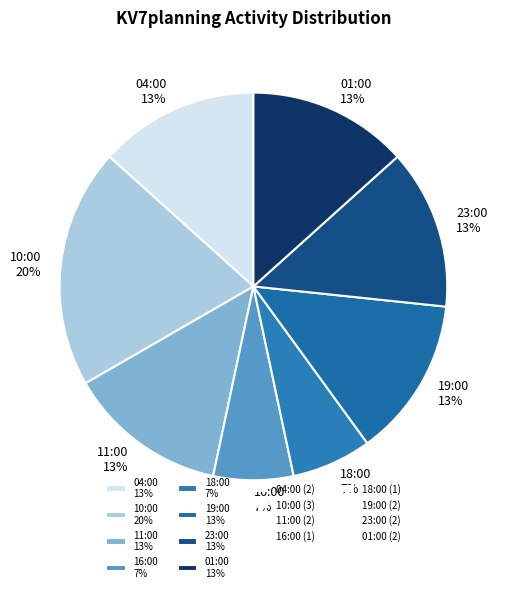

Which slice is the largest?

10:00